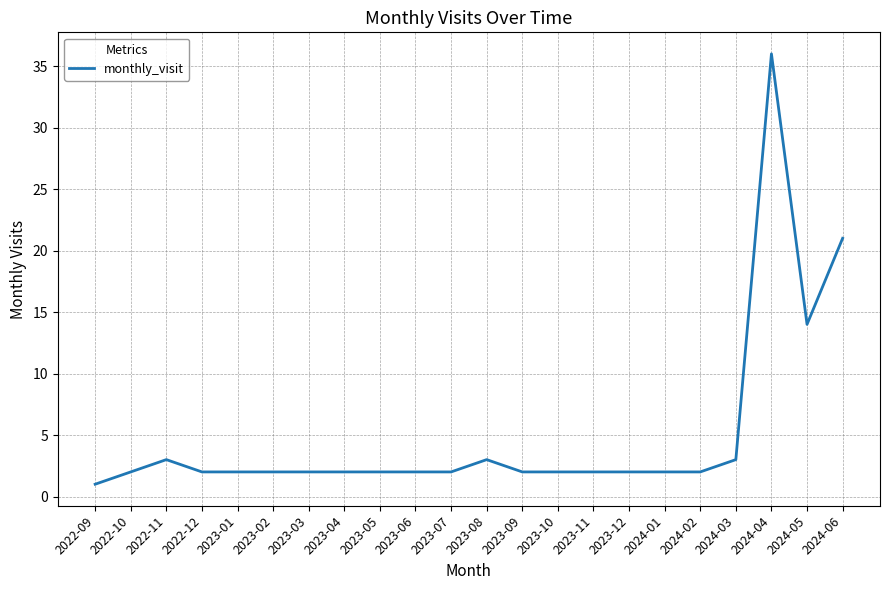

Reading right to left, list all the values displayed in this chart.

2024-06=21	2024-05=14	2024-04=36	2024-03=3	2024-02=2	2024-01=2	2023-12=2	2023-11=2	2023-10=2	2023-09=2	2023-08=3	2023-07=2	2023-06=2	2023-05=2	2023-04=2	2023-03=2	2023-02=2	2023-01=2	2022-12=2	2022-11=3	2022-10=2	2022-09=1